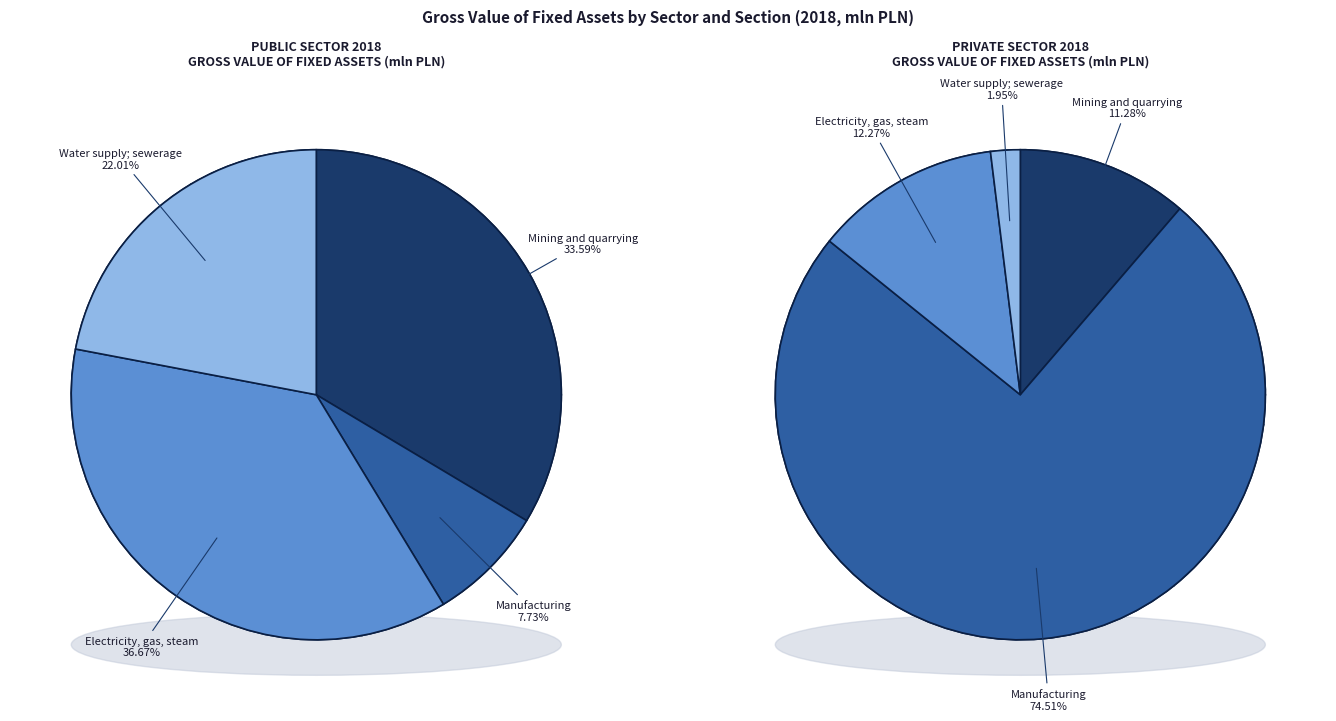

To the nearest percent, what is the combined percentage of Water supply; sewerage and Manufacturing?

30%